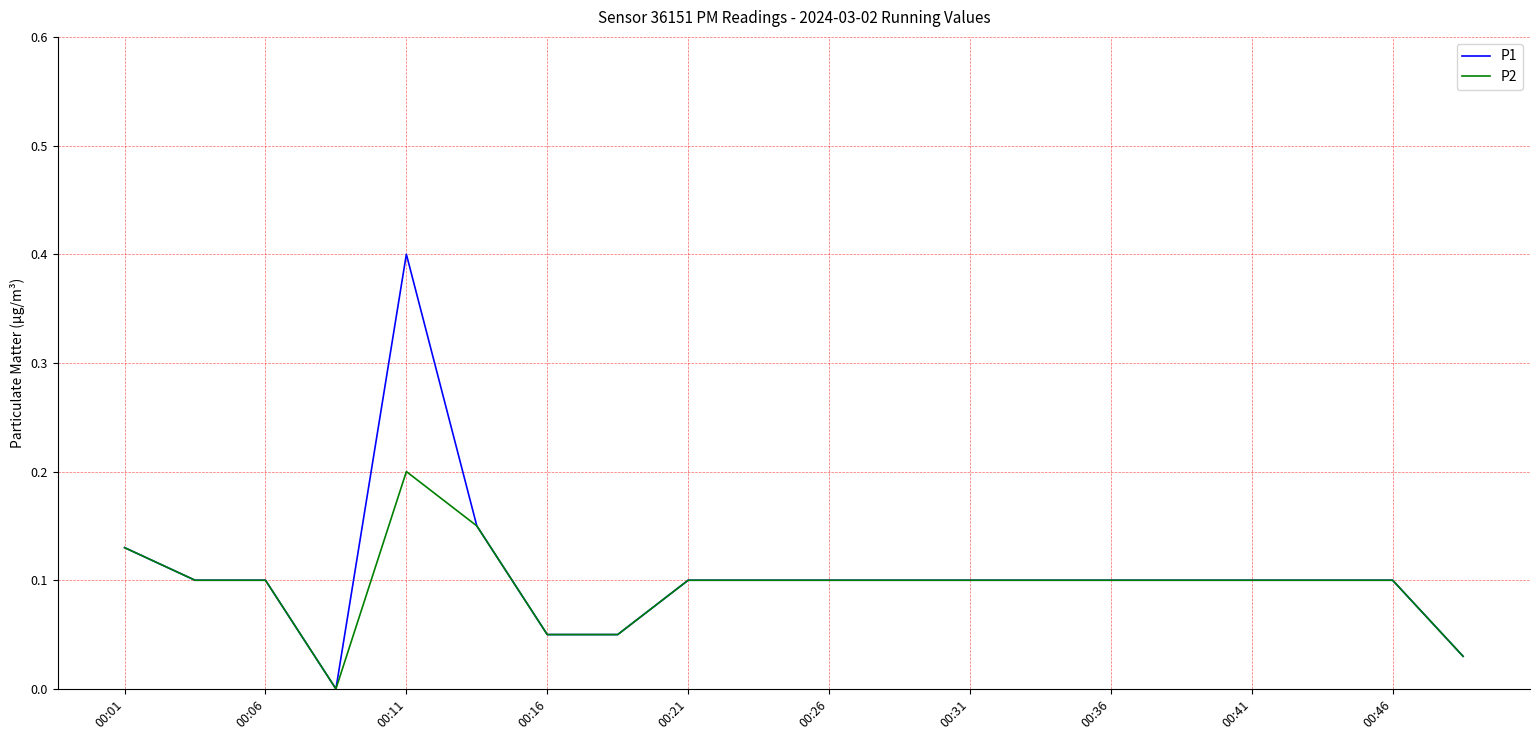

What is the greatest value displayed?

0.4